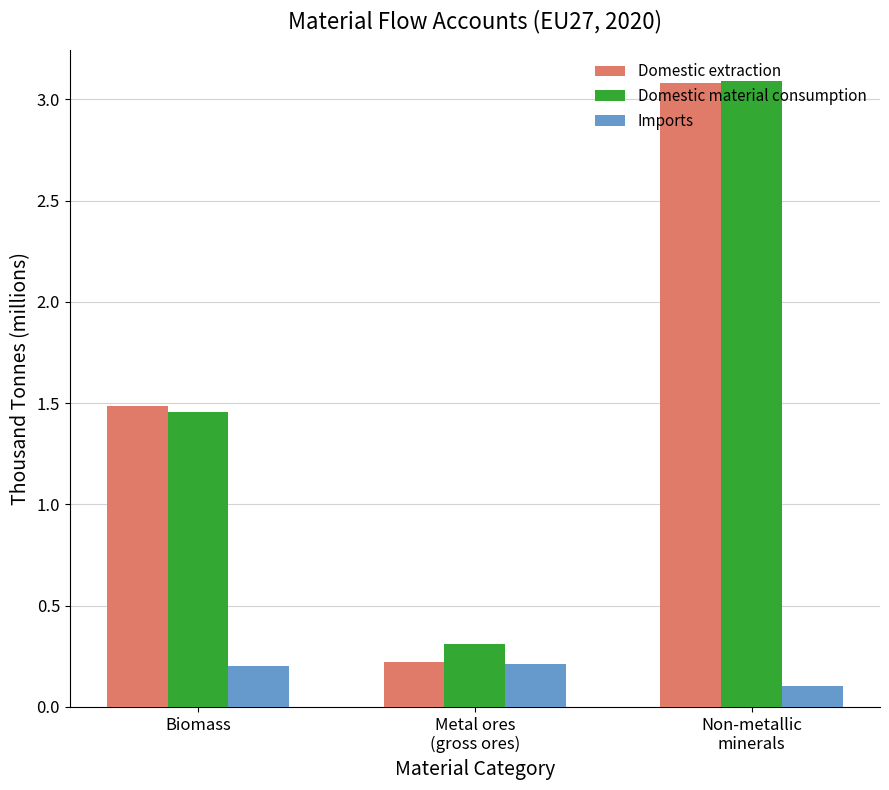

Is it true that Domestic material consumption equals 2.3 at Biomass?

False